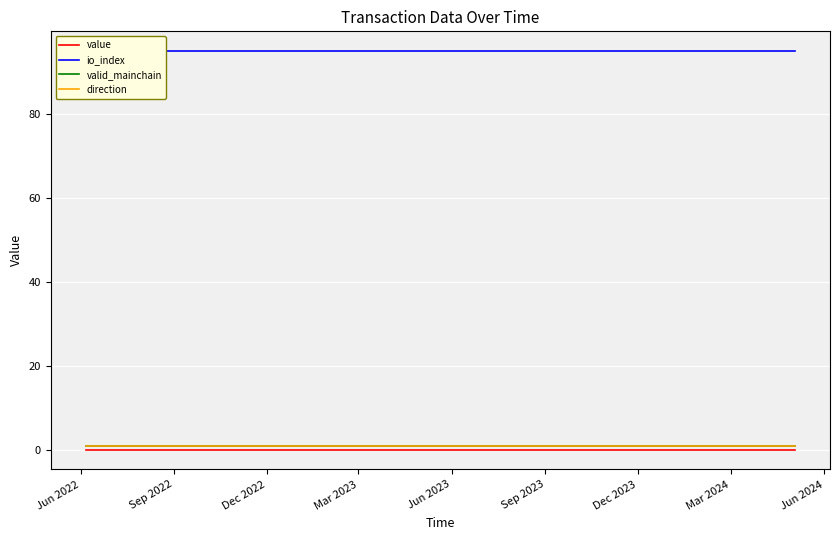

Reading right to left, extract all data points from this chart.

value: 0.2	0.2	0.2	0.2	0.2	0.2	0.2	0.2	0.2	0.2	0.2	0.2	0.2	0.2	0.2	0.2	0.2	0.2	0.2	0.2	0.2	0.2	0.2	0.2
io_index: 95.0	95.0	95.0	95.0	95.0	95.0	95.0	95.0	95.0	95.0	95.0	95.0	95.0	95.0	95.0	95.0	95.0	95.0	95.0	95.0	95.0	95.0	95.0	95.0
valid_mainchain: 1.0	1.0	1.0	1.0	1.0	1.0	1.0	1.0	1.0	1.0	1.0	1.0	1.0	1.0	1.0	1.0	1.0	1.0	1.0	1.0	1.0	1.0	1.0	1.0
direction: 1.0	1.0	1.0	1.0	1.0	1.0	1.0	1.0	1.0	1.0	1.0	1.0	1.0	1.0	1.0	1.0	1.0	1.0	1.0	1.0	1.0	1.0	1.0	1.0